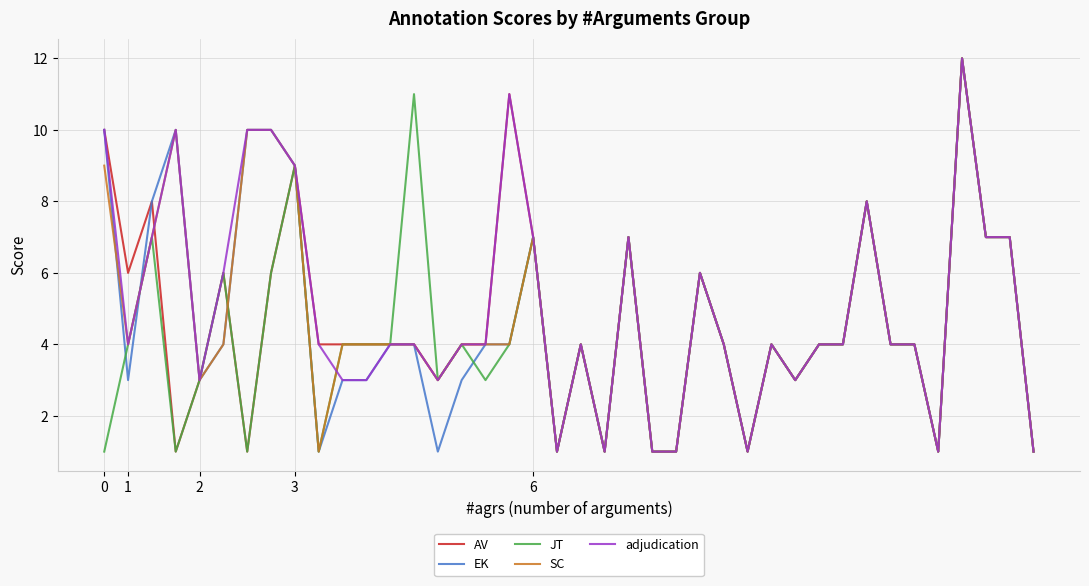

Is it true that AV equals 14 at 0?

False